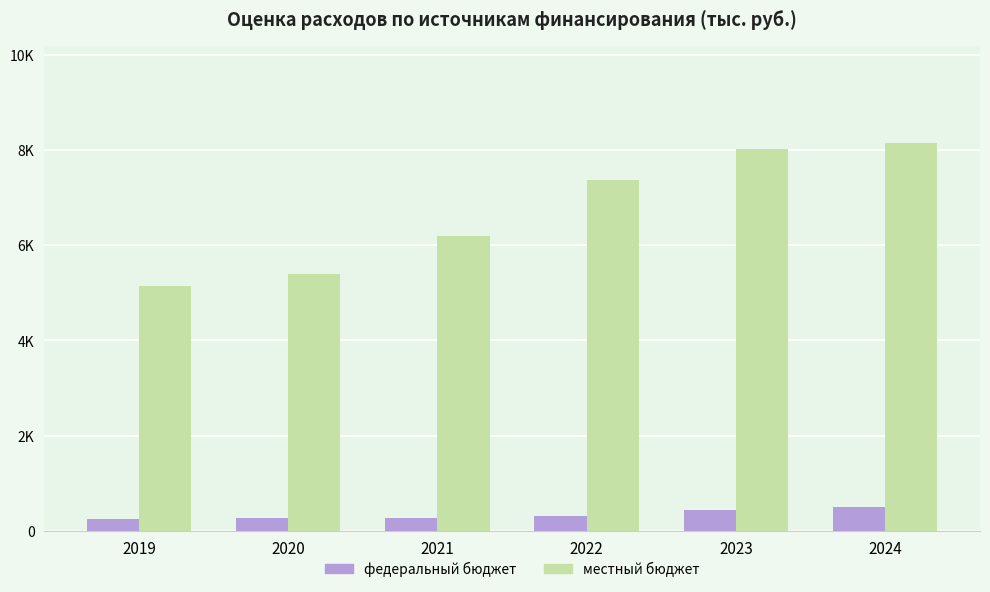

Reading right to left, list all the values displayed in this chart.

федеральный бюджет: 2024=491.9	2023=433.8	2022=317.5	2021=272.0	2020=262.7	2019=241.0
местный бюджет: 2024=8148.9	2023=8019.9	2022=7379.9	2021=6189.6	2020=5403.9	2019=5153.3